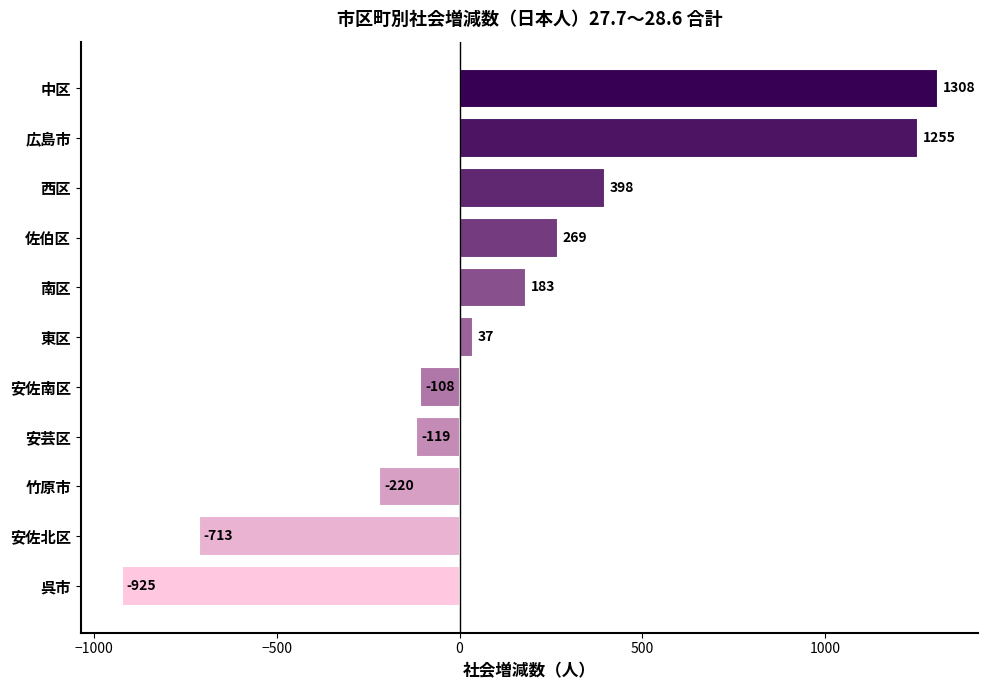

What is the average value?

124